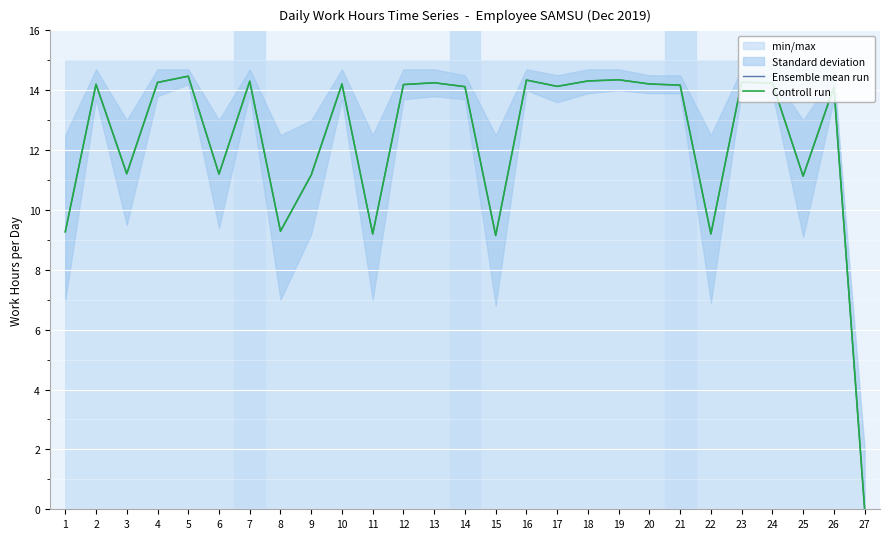

At how many categories does at least one series exceed 8?

26